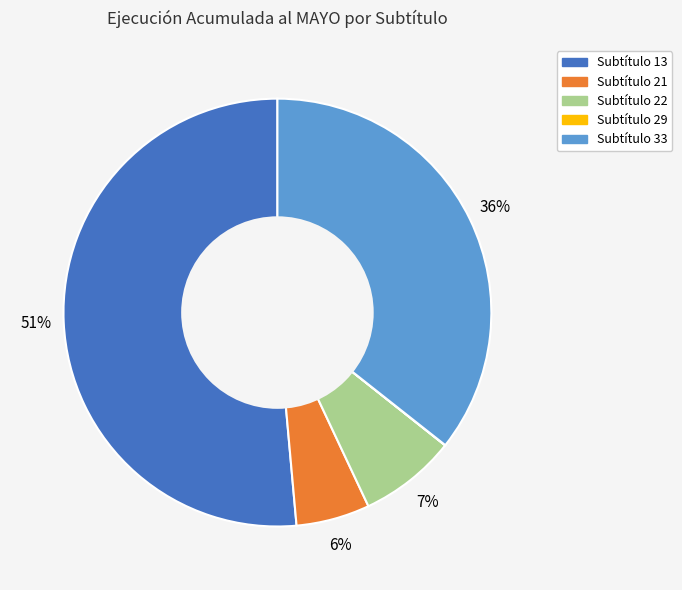

Is it true that Subtítulo 22 is 1% of the pie?

False